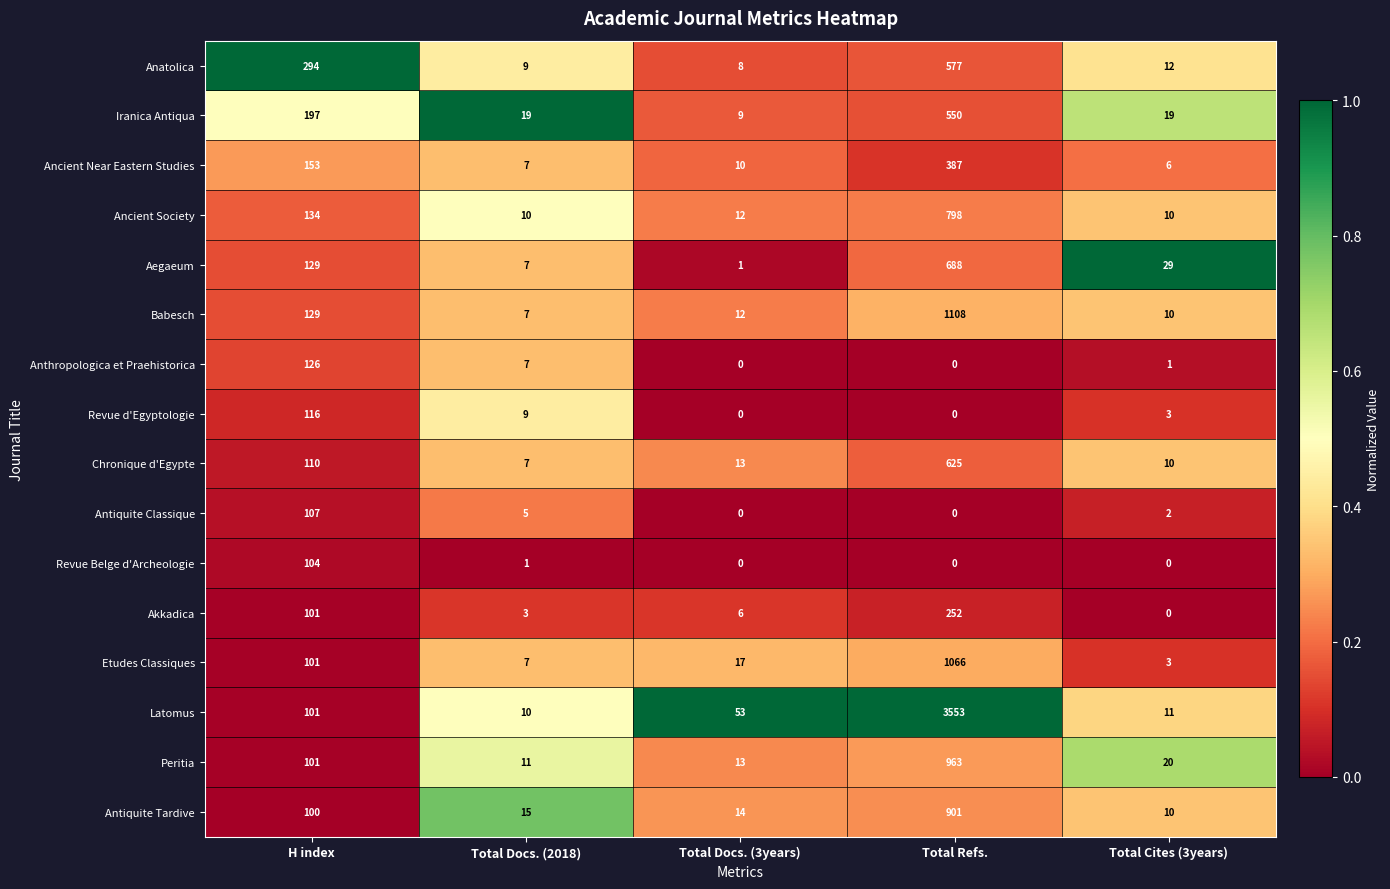

List the series in order of their peak value, lowest first.

Revue Belge d'Archeologie, Antiquite Classique, Revue d'Egyptologie, Anthropologica et Praehistorica, Akkadica, Ancient Near Eastern Studies, Iranica Antiqua, Anatolica, Chronique d'Egypte, Aegaeum, Ancient Society, Antiquite Tardive, Peritia, Etudes Classiques, Babesch, Latomus